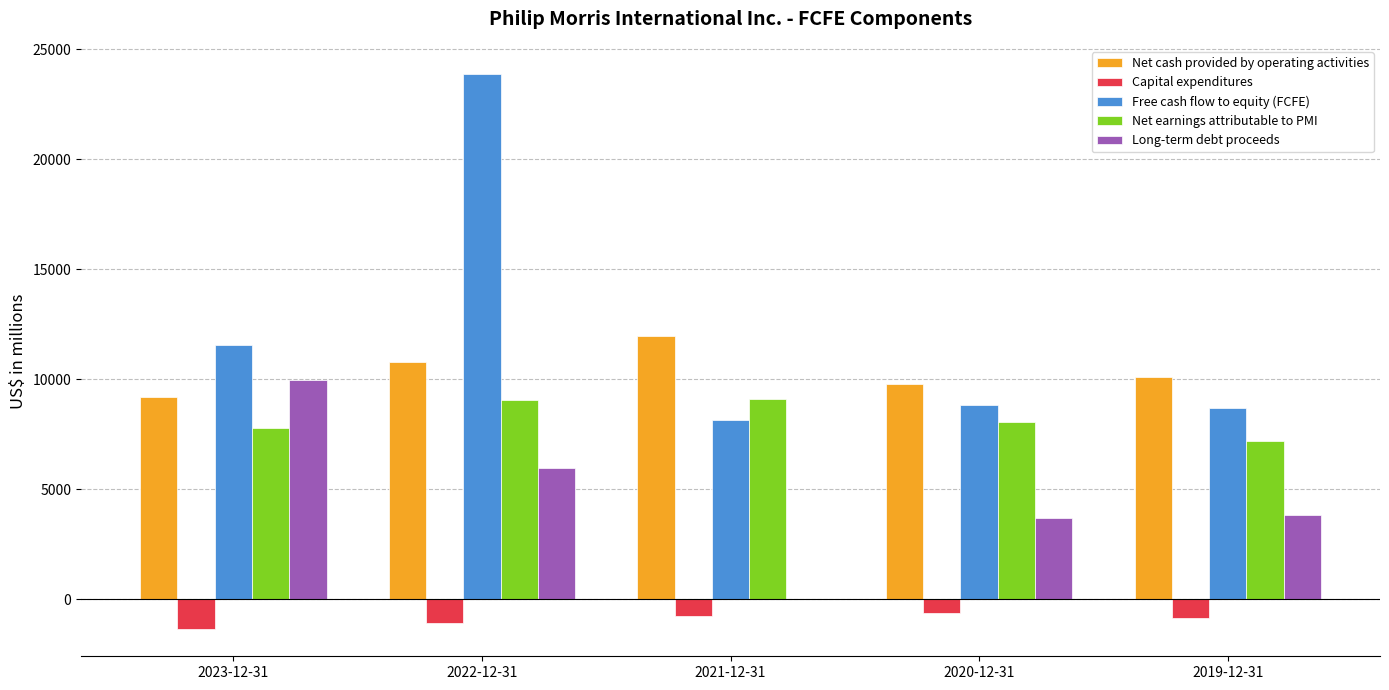

Which category has the highest value in the Net cash provided by operating activities series?

2021-12-31